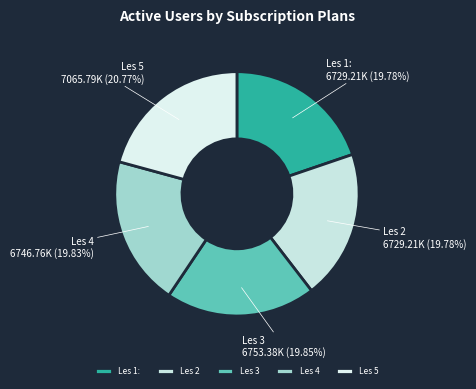

The Les 5 slice represents 11% of the pie. True or false?

False